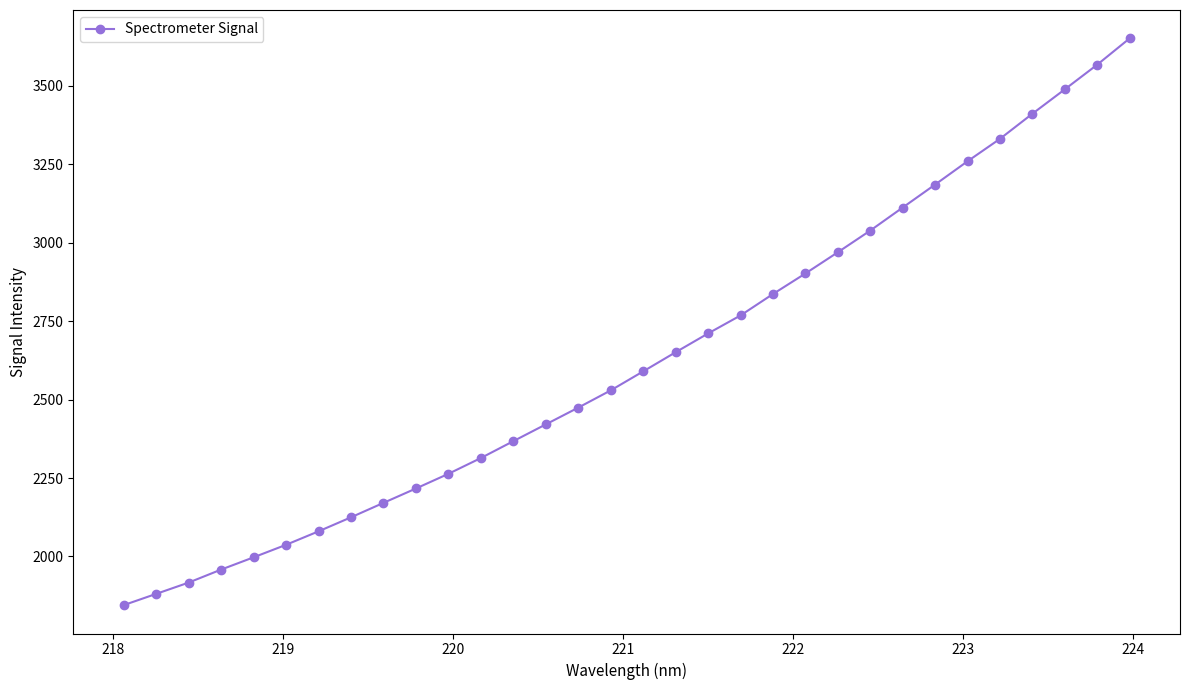

What is the difference between the second highest and second lowest values?

1687.4